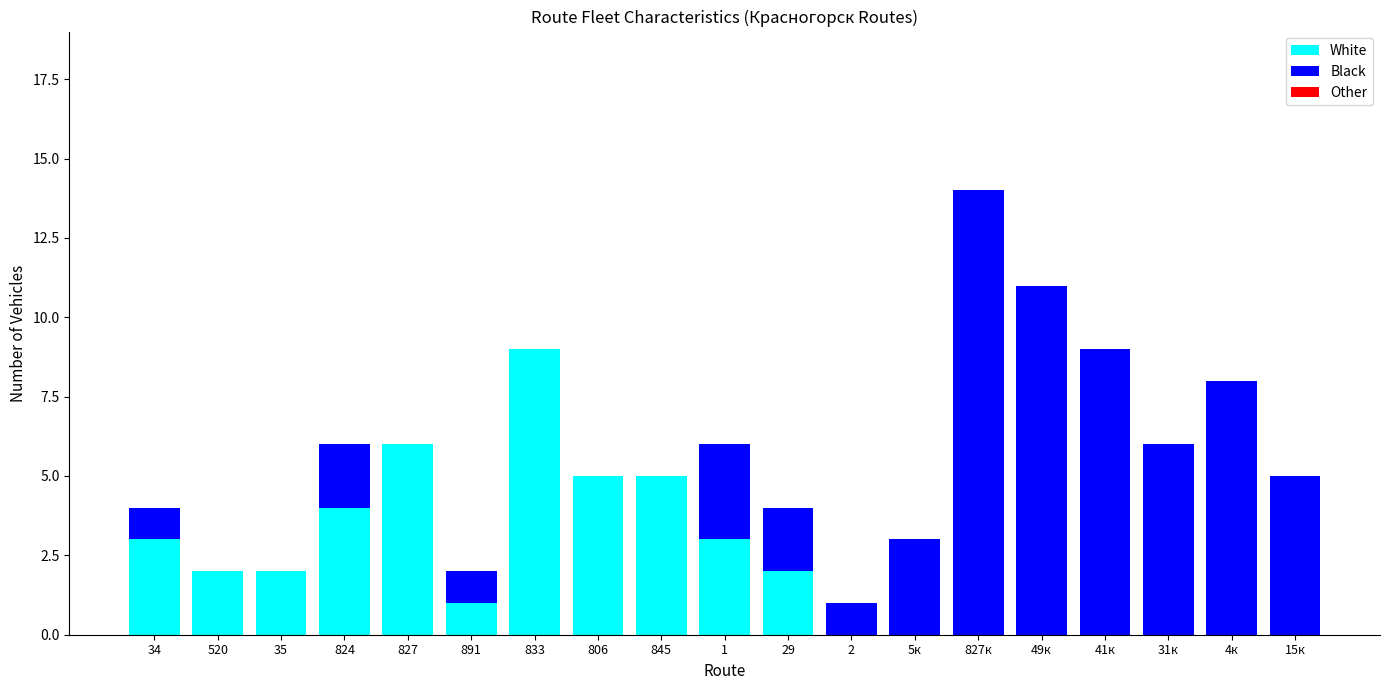

What is the sum of all White values?

42